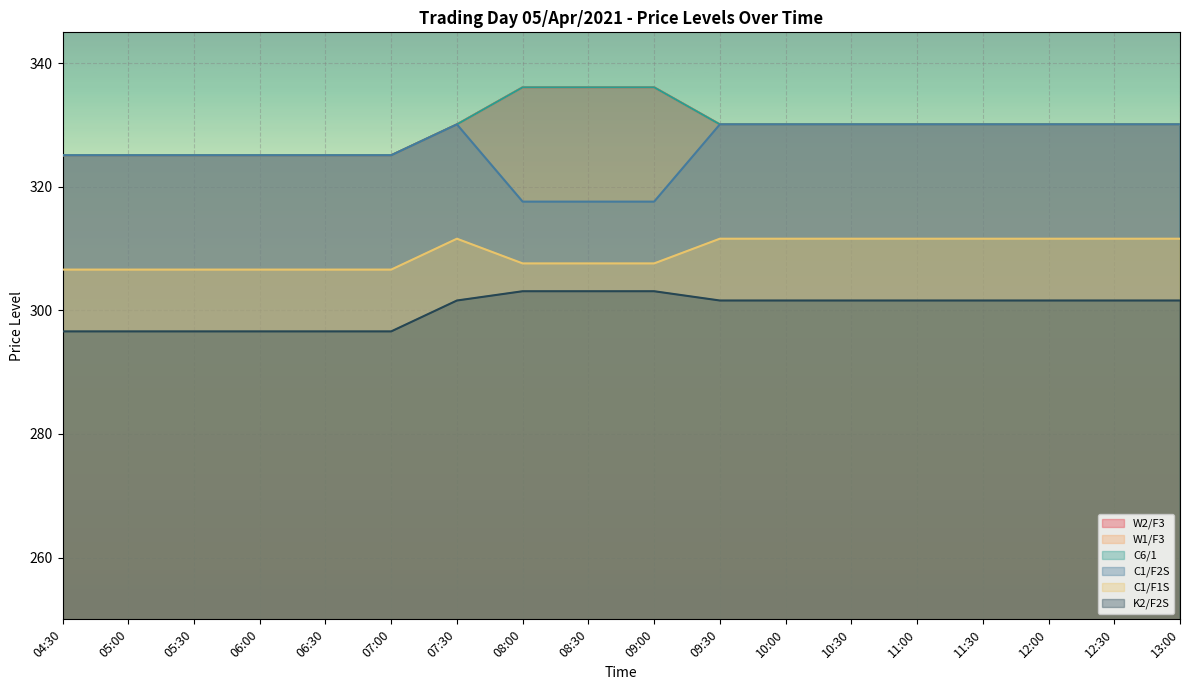

At how many categories does at least one series exceed 309?

18